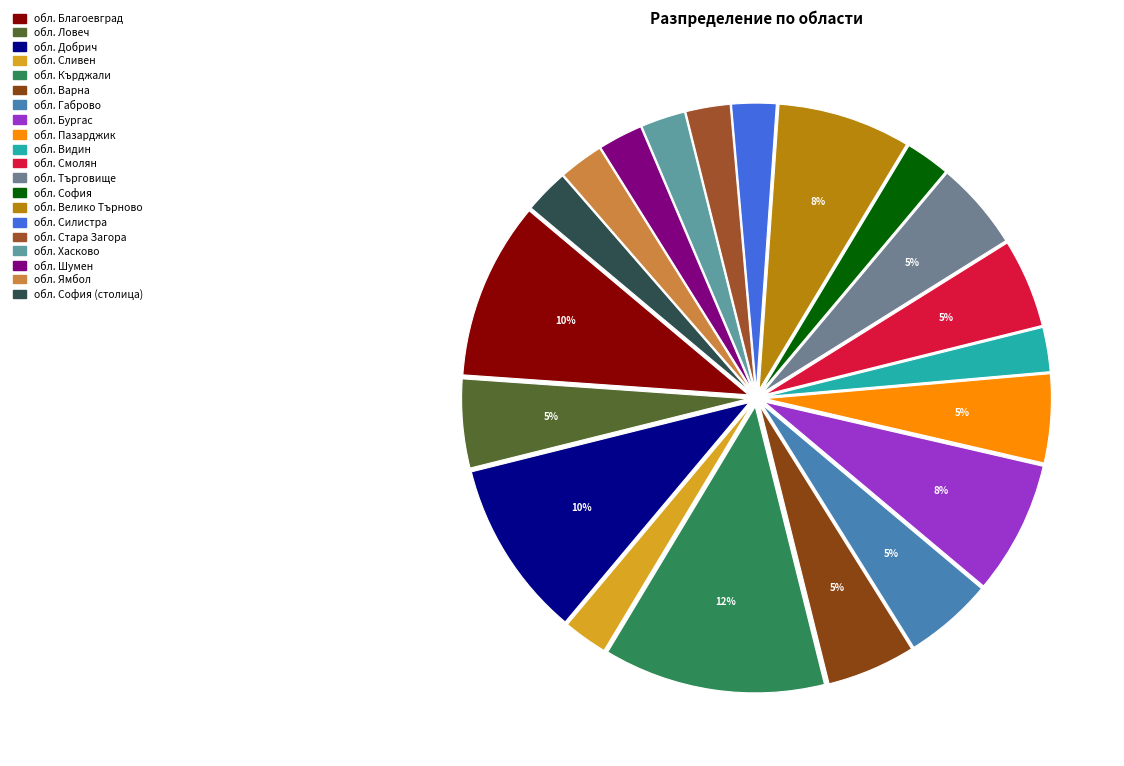

What is the change in value from обл. Смолян to обл. Велико Търново?

+1